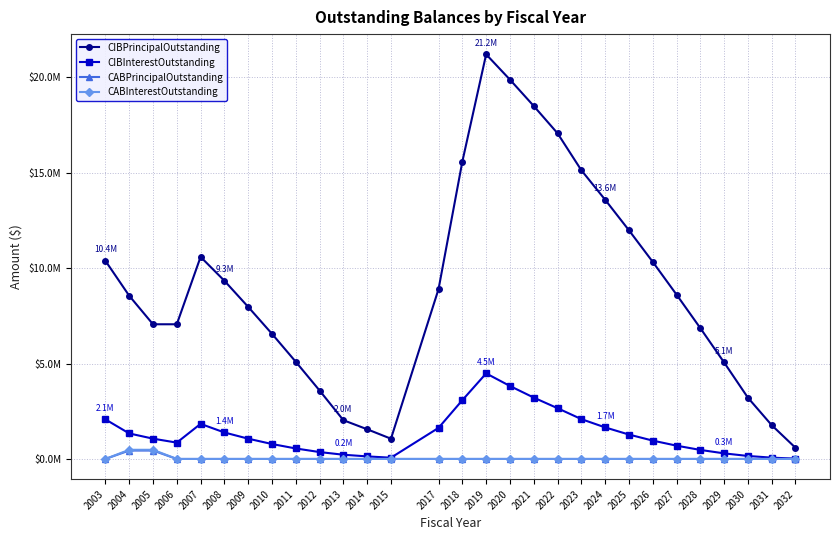

True or false: CIBPrincipalOutstanding and CABInterestOutstanding intersect in this chart.

False